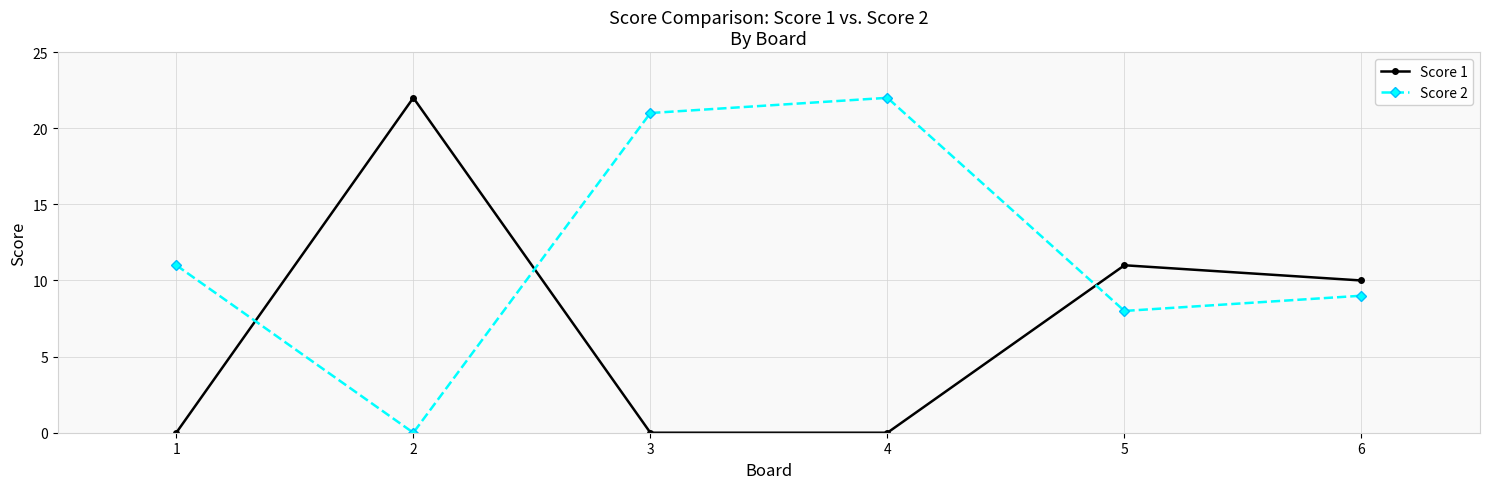

After their last crossing, which series has the higher values: Score 2 or Score 1?

Score 1